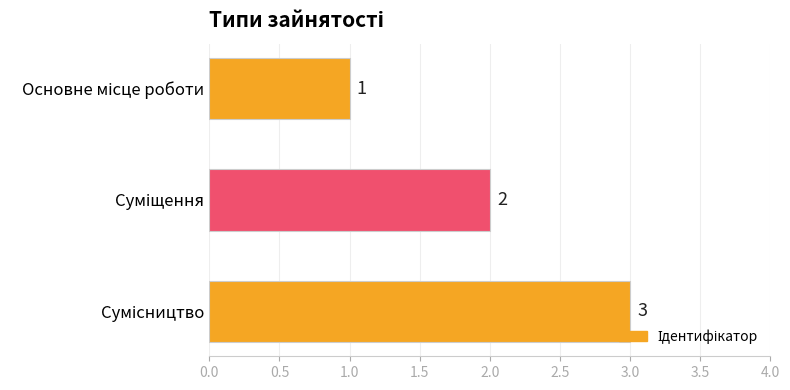

Count the values in the range 1 to 3.

3